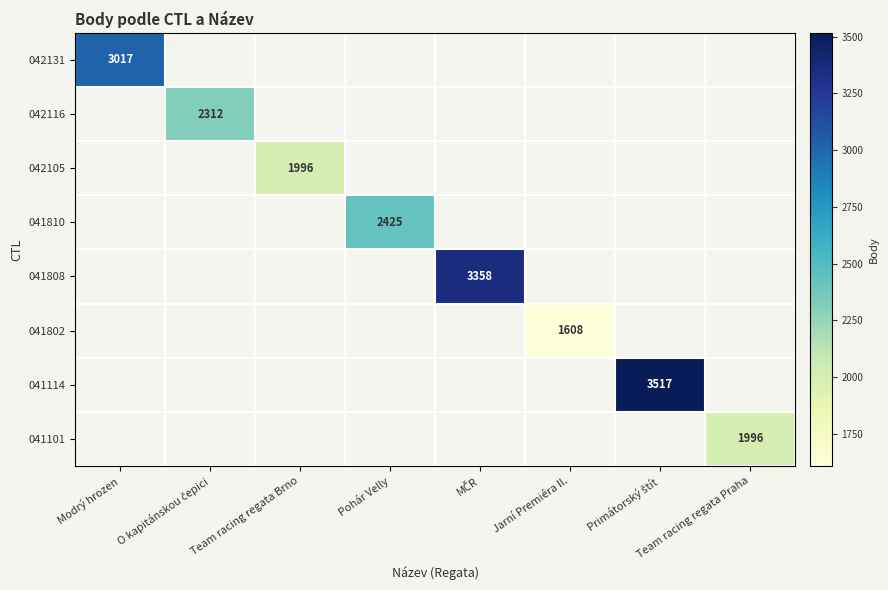

Count the number of categories in the chart.

8